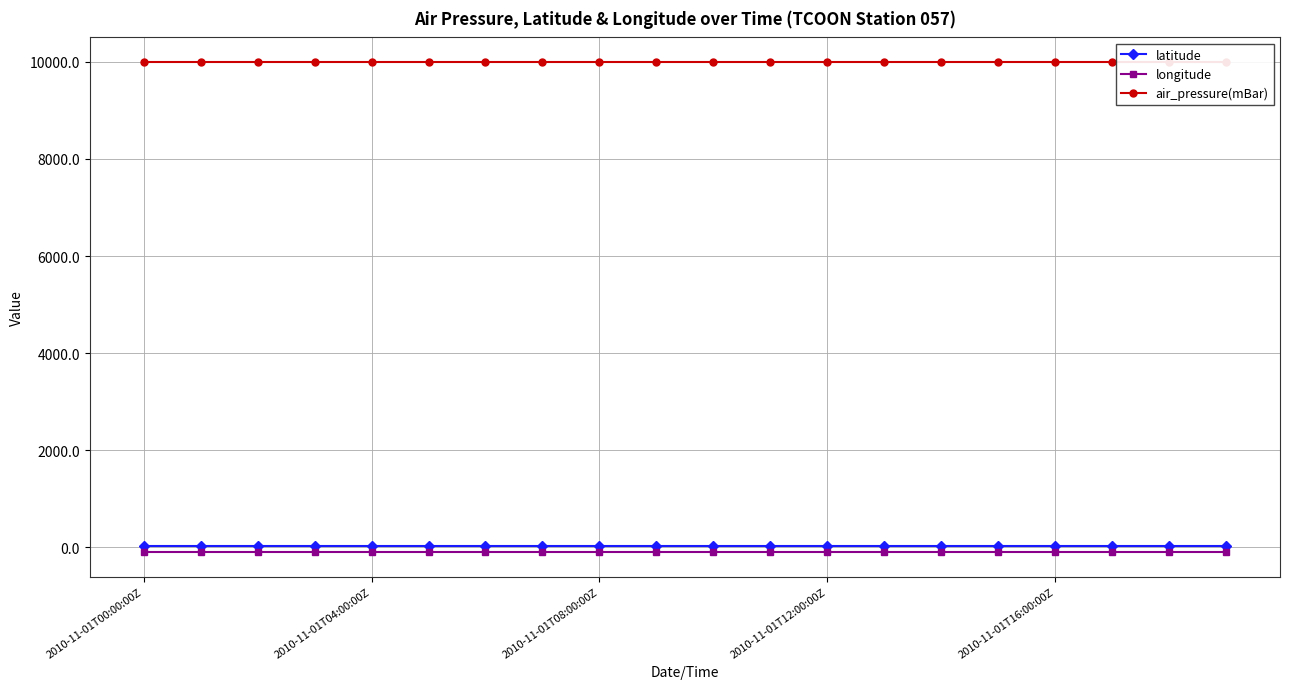

How many lines are shown in the chart?

3